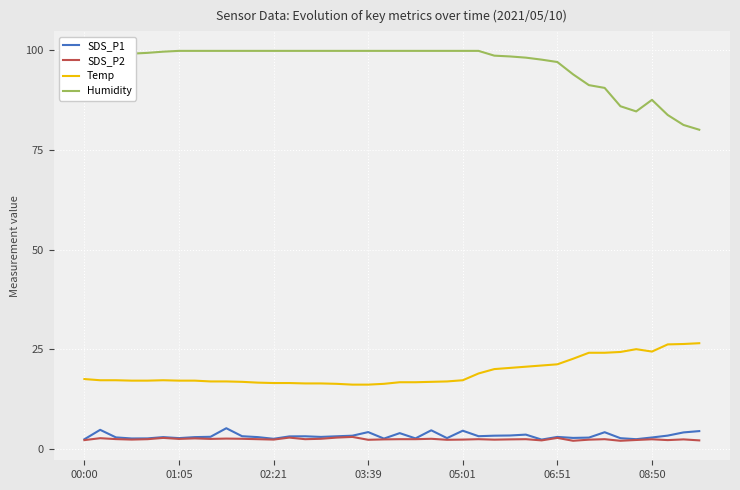

Which series has the largest range (max minus min)?

Humidity